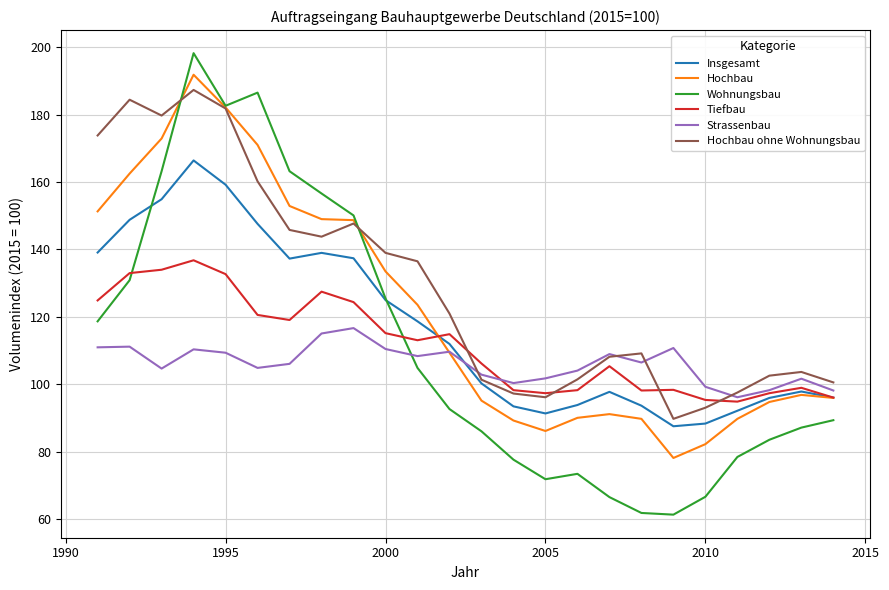

How many lines are shown in the chart?

6